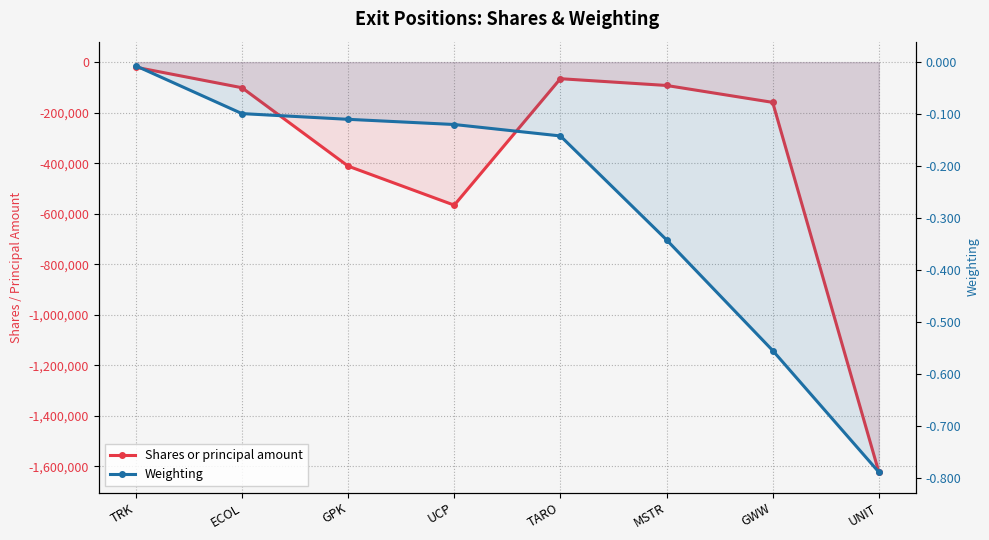

True or false: Weighting and Shares or principal amount cross at least once.

False